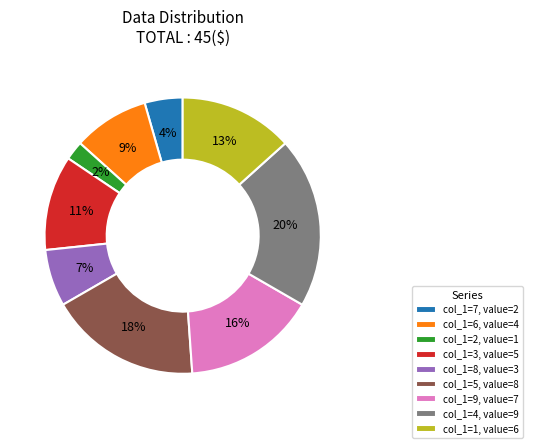

What percentage is the col_1=1, value=6 slice, to the nearest percent?

13%